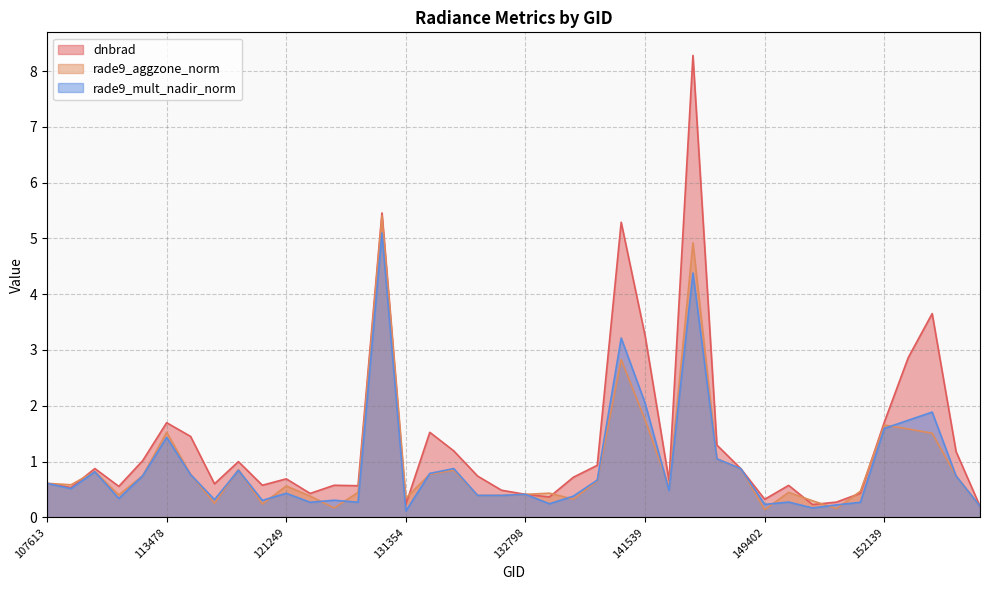

Read the rade9_mult_nadir_norm value at 150715.

0.3